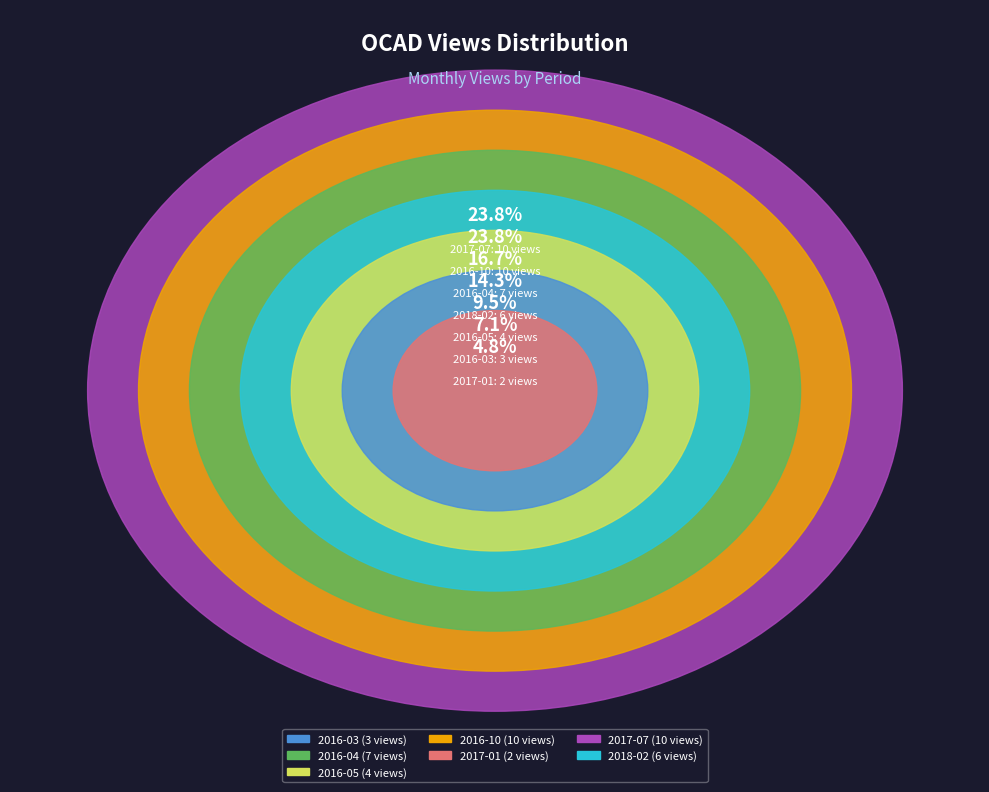

To the nearest percent, what percentage of the pie is 2016-05?

10%